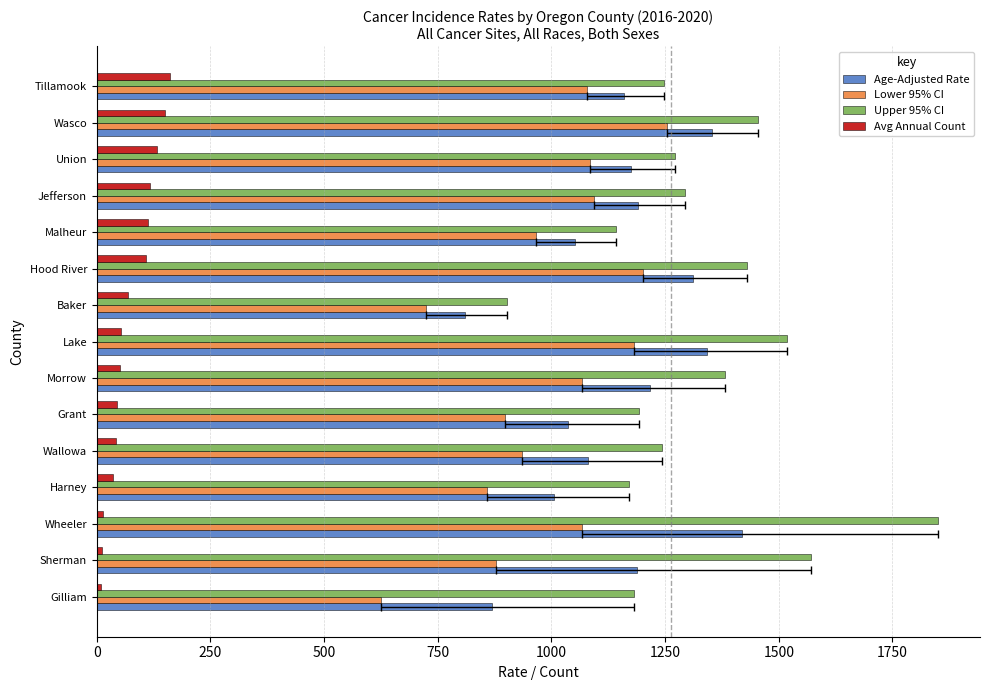

How many groups of bars are there?

15